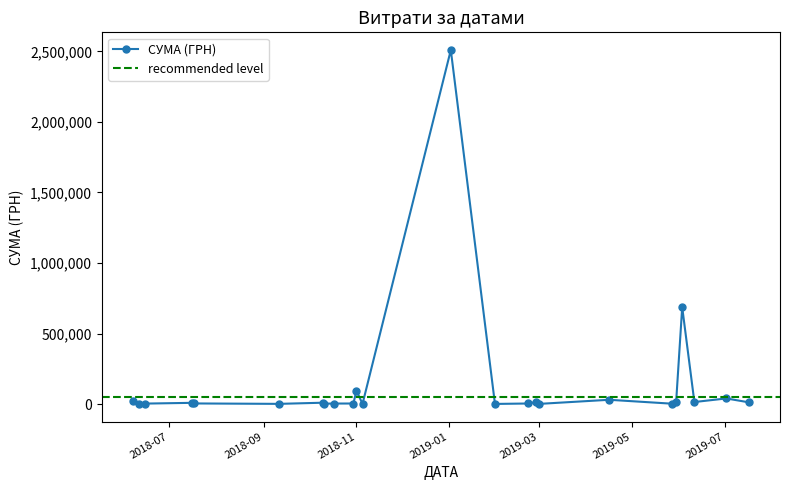

List the labels in order of value, largest first.

16, 4, 15, 1, 22, 10, 20, 39, 2, 12, 0, 21, 17, 33, 6, 36, 27, 18, 24, 35, 13, 28, 37, 38, 25, 23, 32, 5, 26, 31, 8, 34, 30, 19, 11, 14, 29, 9, 3, 7